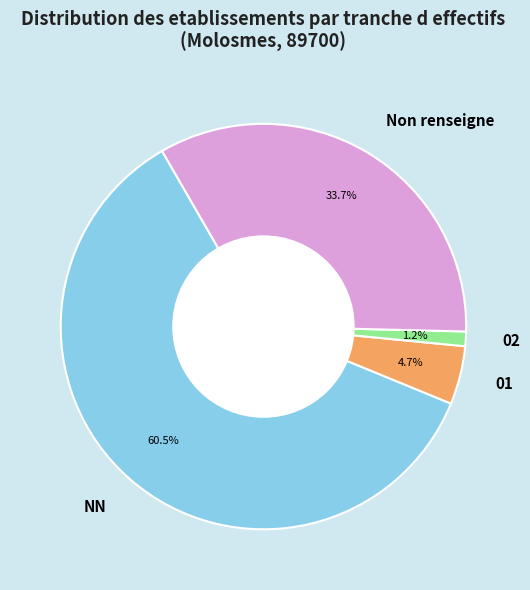

Which slice is the smallest?

02